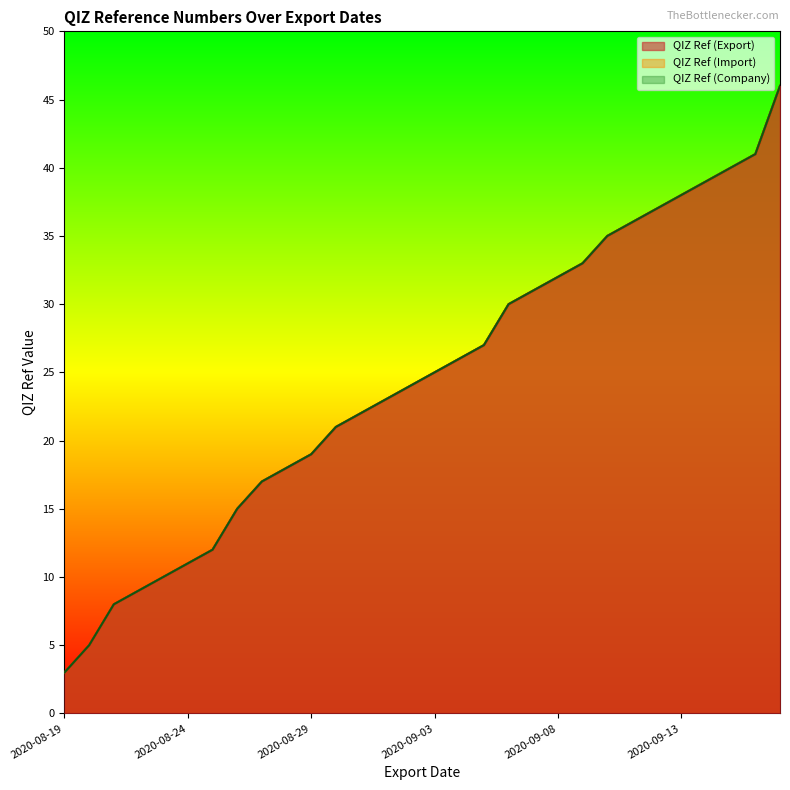

What position from the left is 2020-08-28?

10